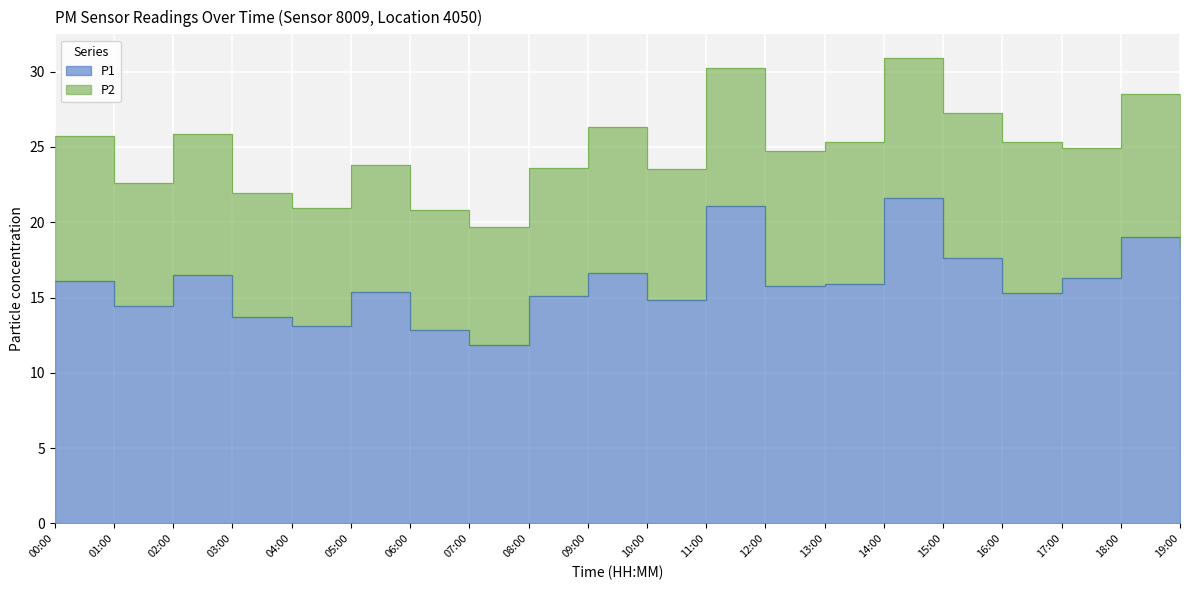

The value at 10:00 is 20.4. True or false?

False